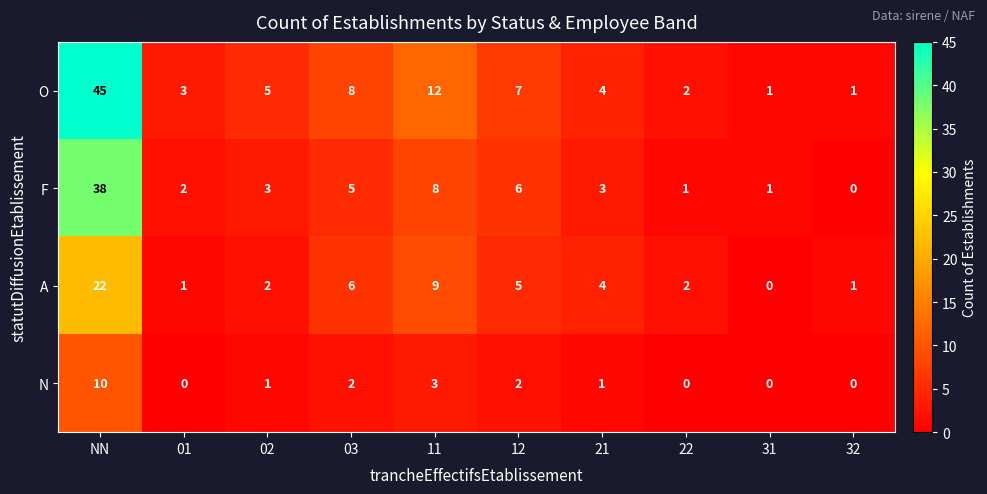

Where is F nearest to the value 19?

11